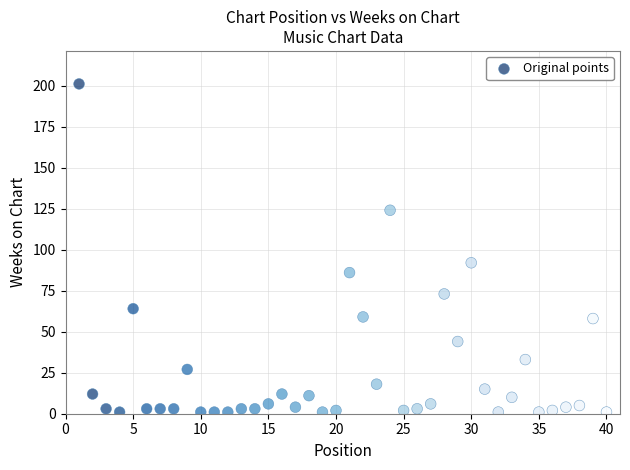

What is the range of Y values (max minus min)?

200